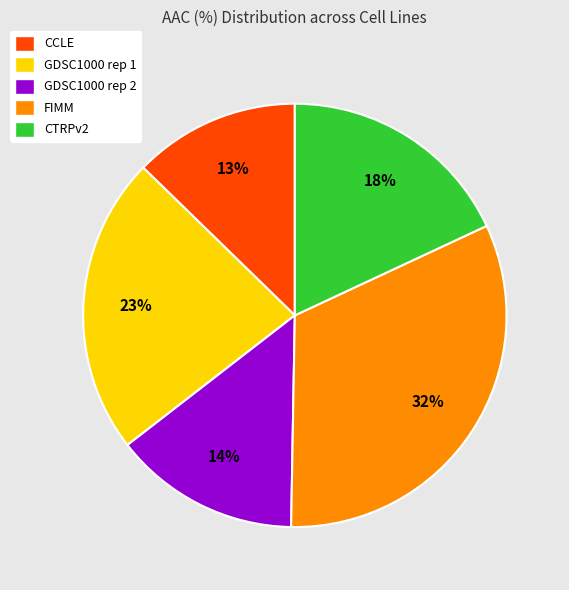

Which has a higher value, CCLE or CTRPv2?

CTRPv2